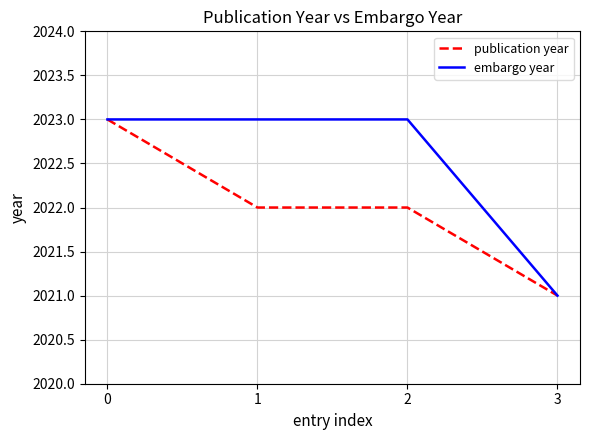

Rank the series by their average value, from highest to lowest.

embargo year, publication year